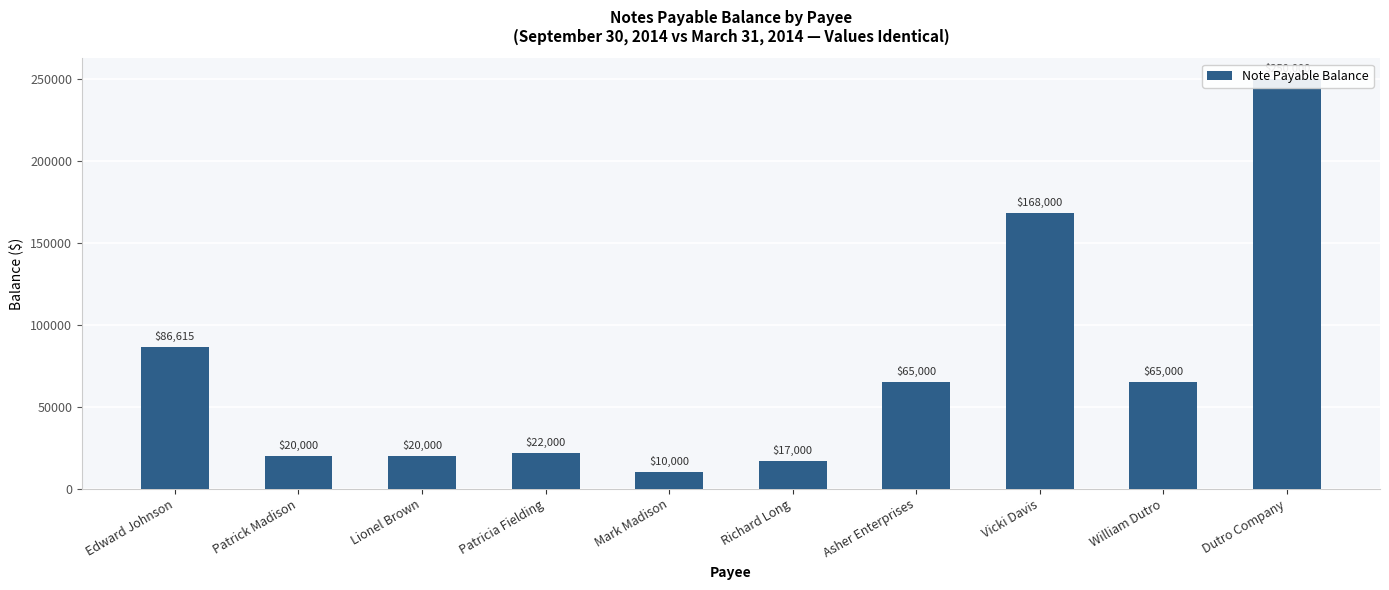

What is the smallest value displayed?

10000